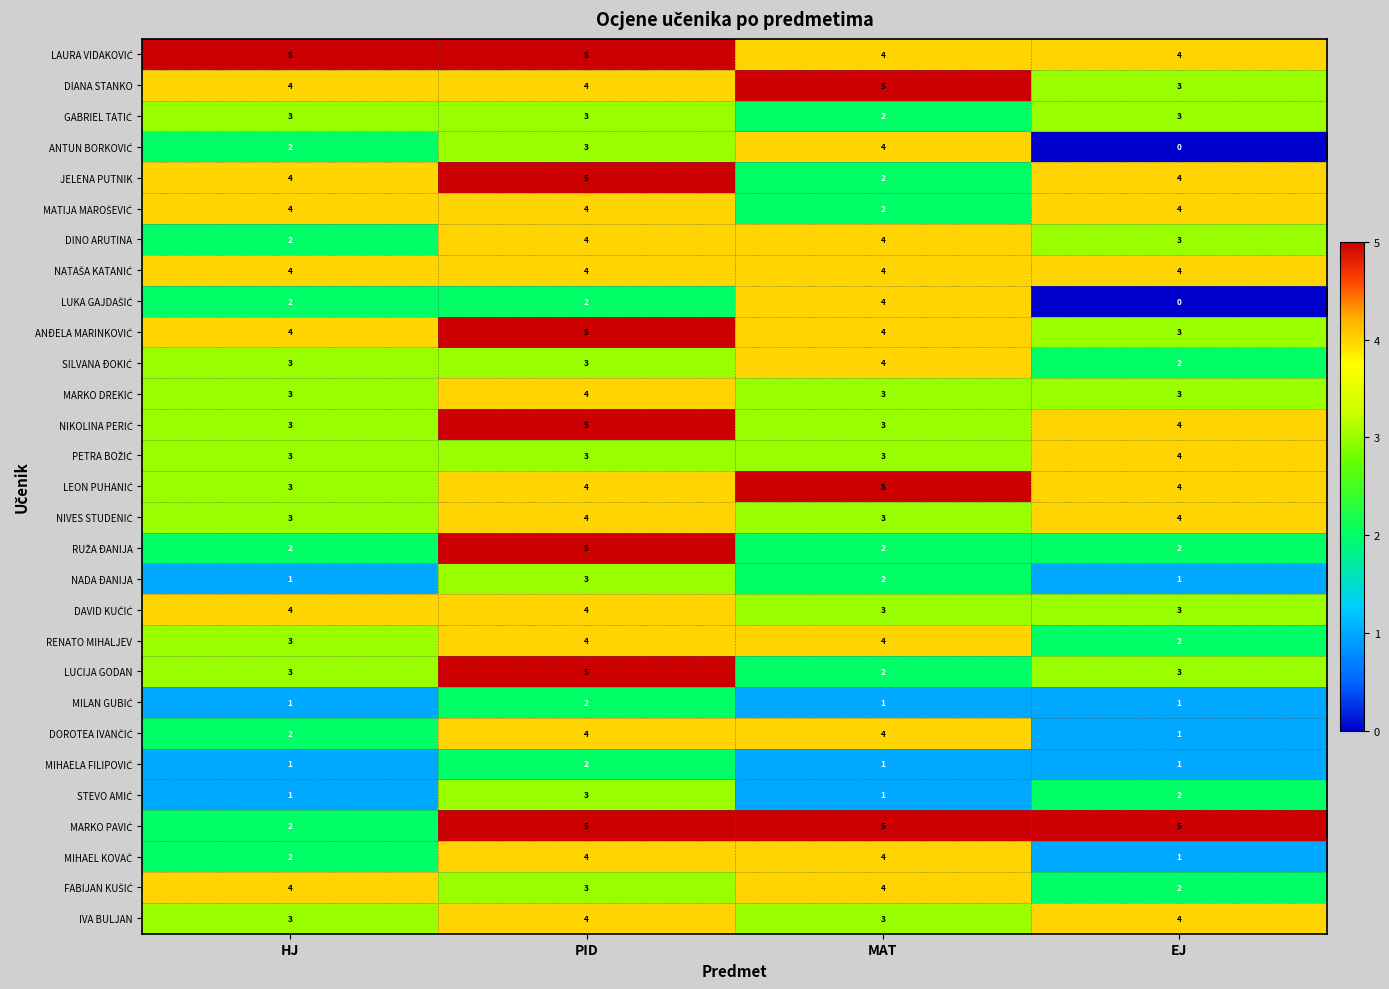

How many values in the IVA BULJAN series are below 4?

2